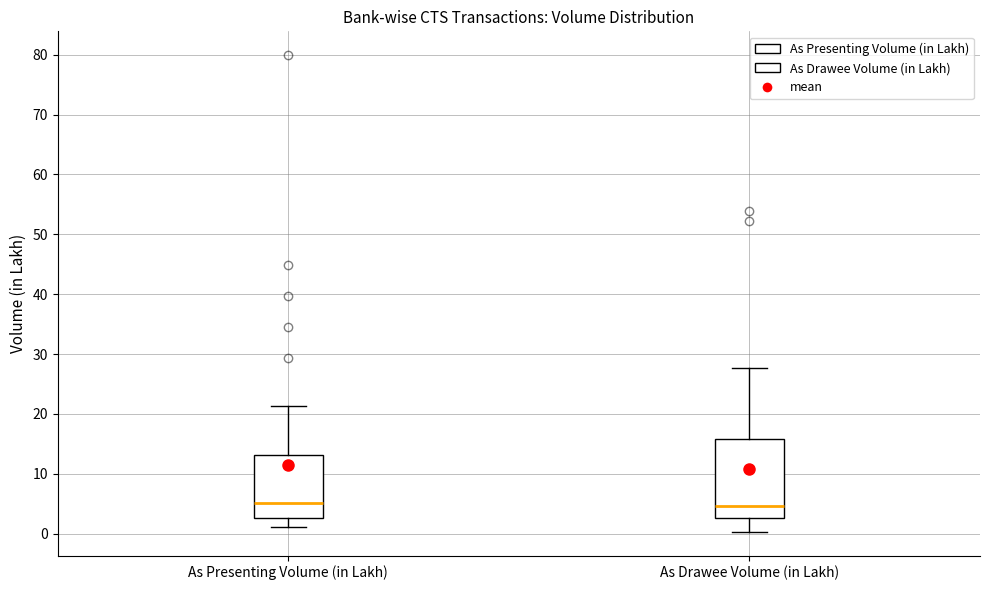

Which box is the tallest, from its lower edge to its upper edge?

As Drawee Volume (in Lakh)